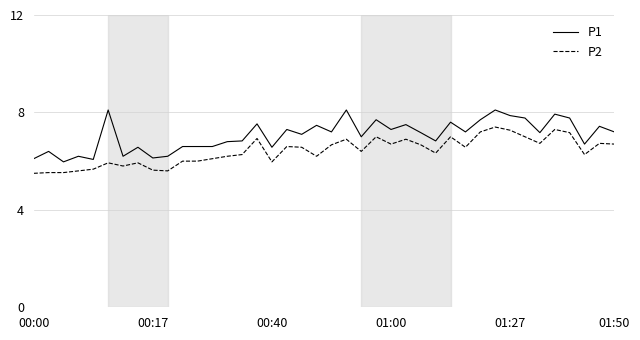

What is the highest value of the P1 series?

8.1